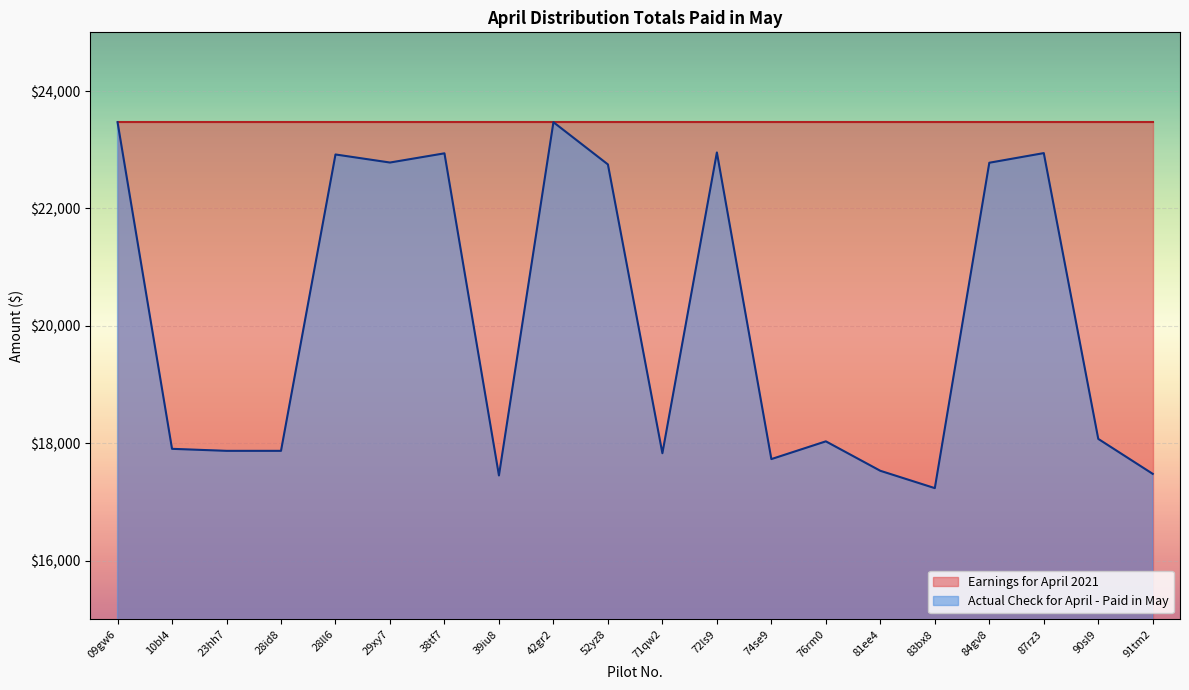

What is the sum of the values at 10bl4 and 83bx8?

35142.1